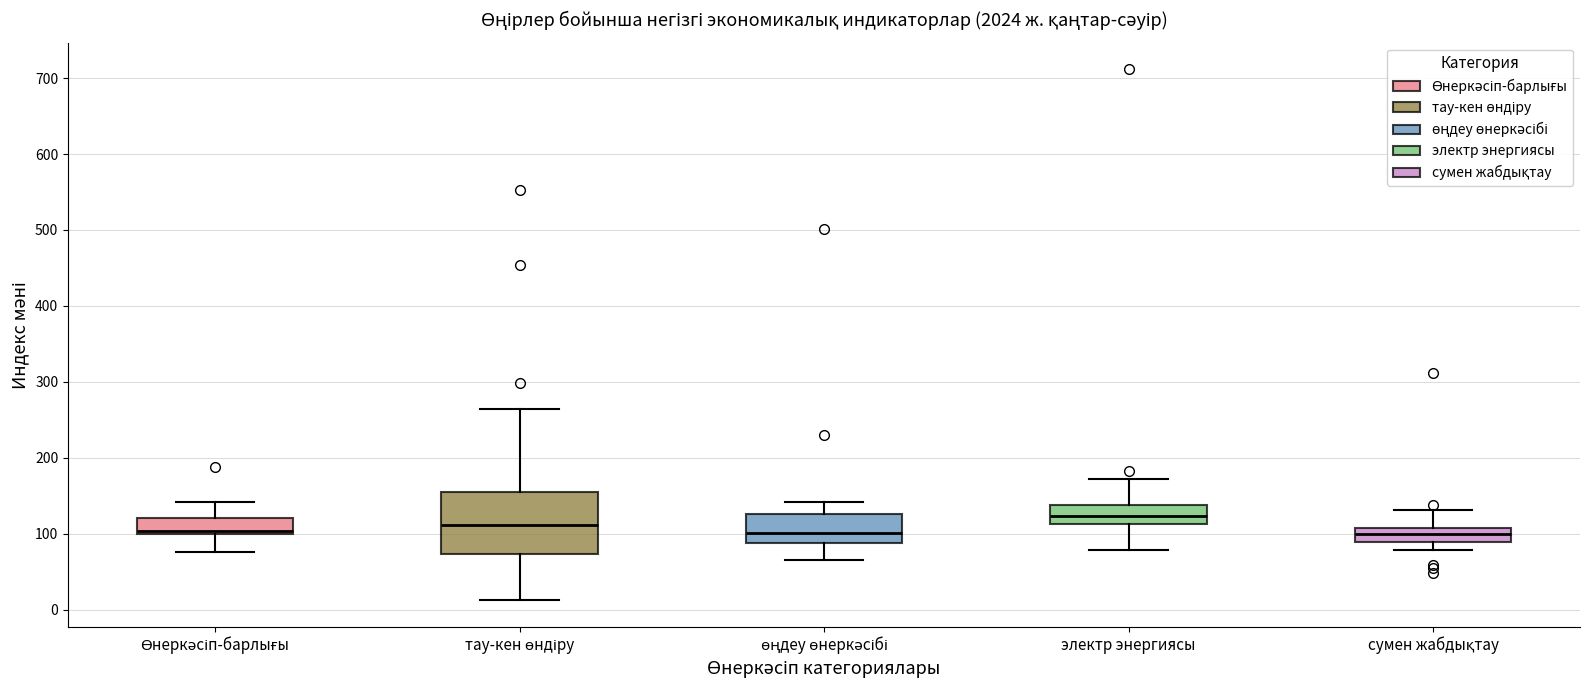

Which box is the tallest, from its lower edge to its upper edge?

тау-кен өндіру